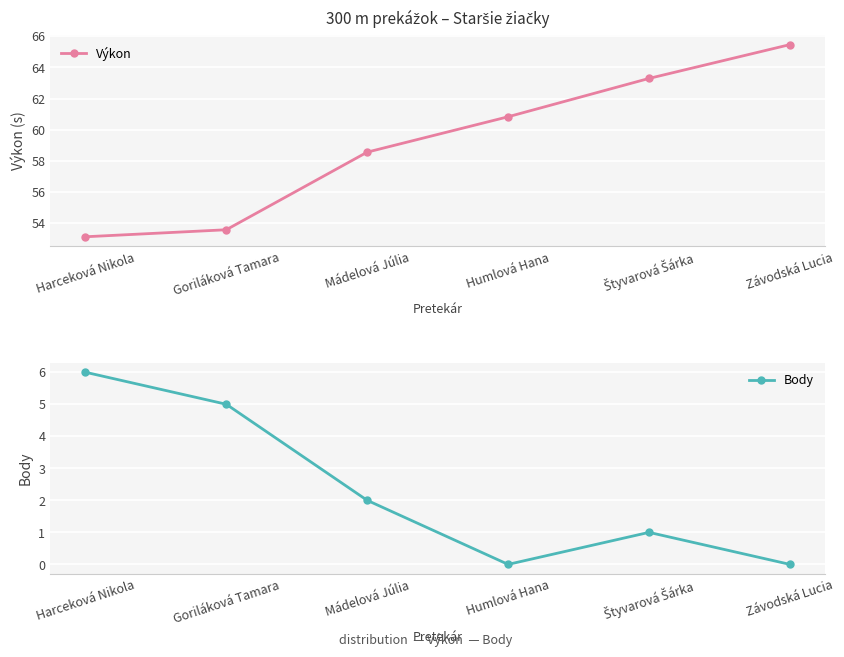

How many interior local valleys does the Body series have?

1